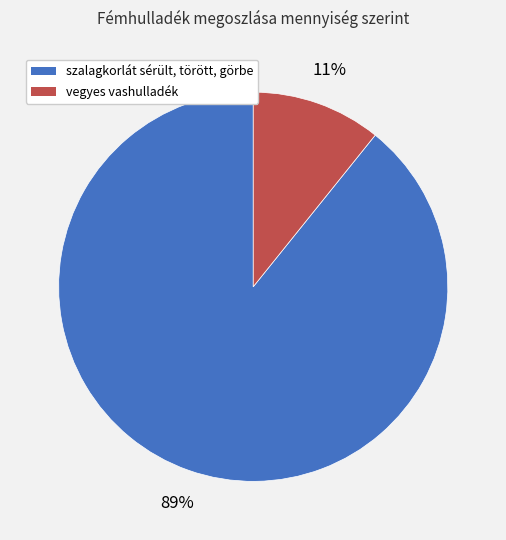

Is the sum of vegyes vashulladék and szalagkorlát sérült, törött, görbe greater than half?

Yes